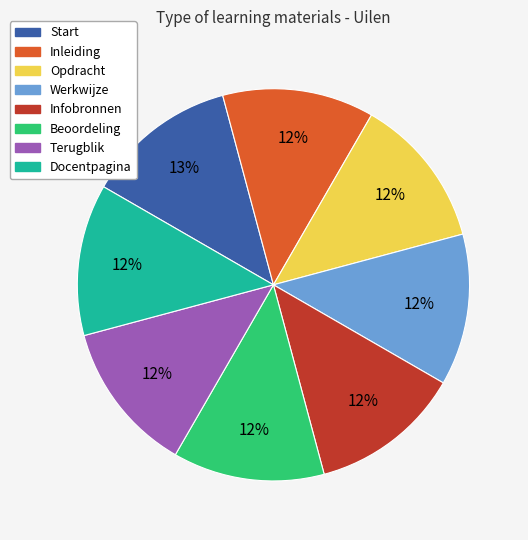

To the nearest percent, what is the average slice percentage?

12%